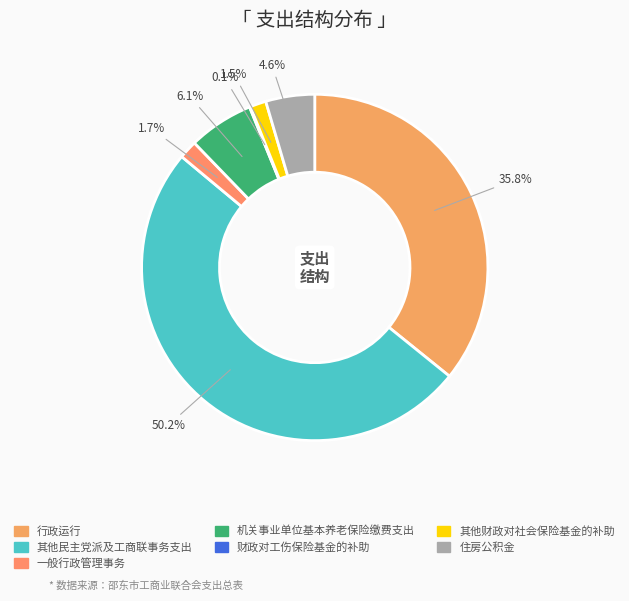

To the nearest percent, what is the difference between the largest and smallest slice percentages?

50%